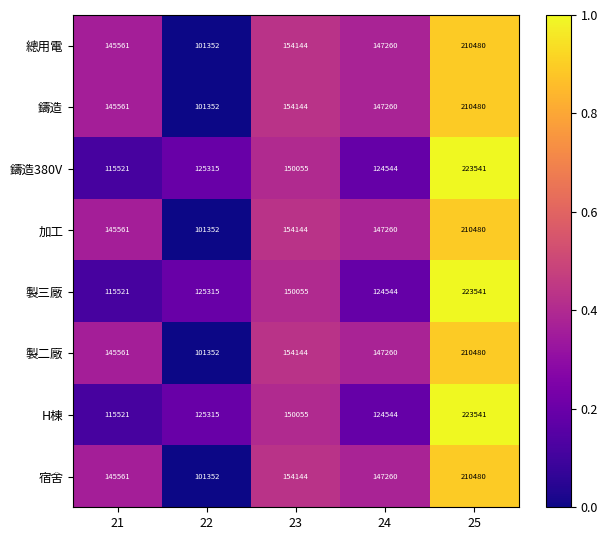

What is the approximate value of 宿舍 at 24, to the nearest 100?

147300